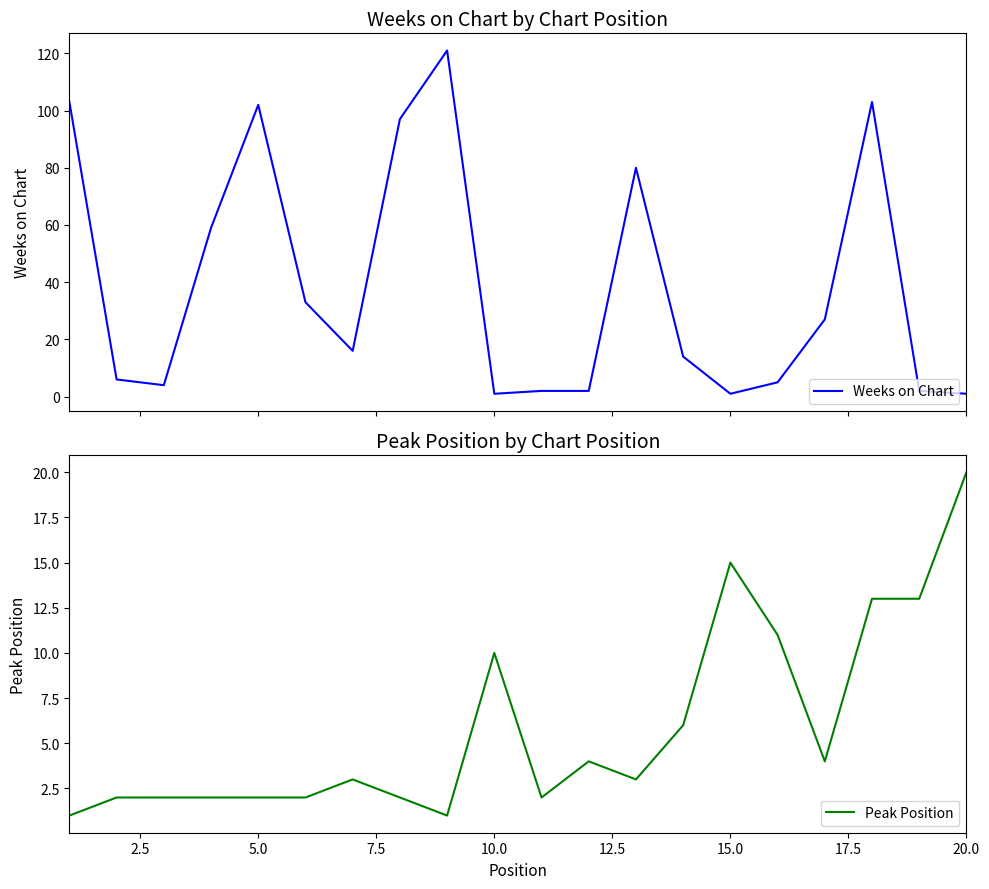

What is the maximum value for Weeks on Chart?

121